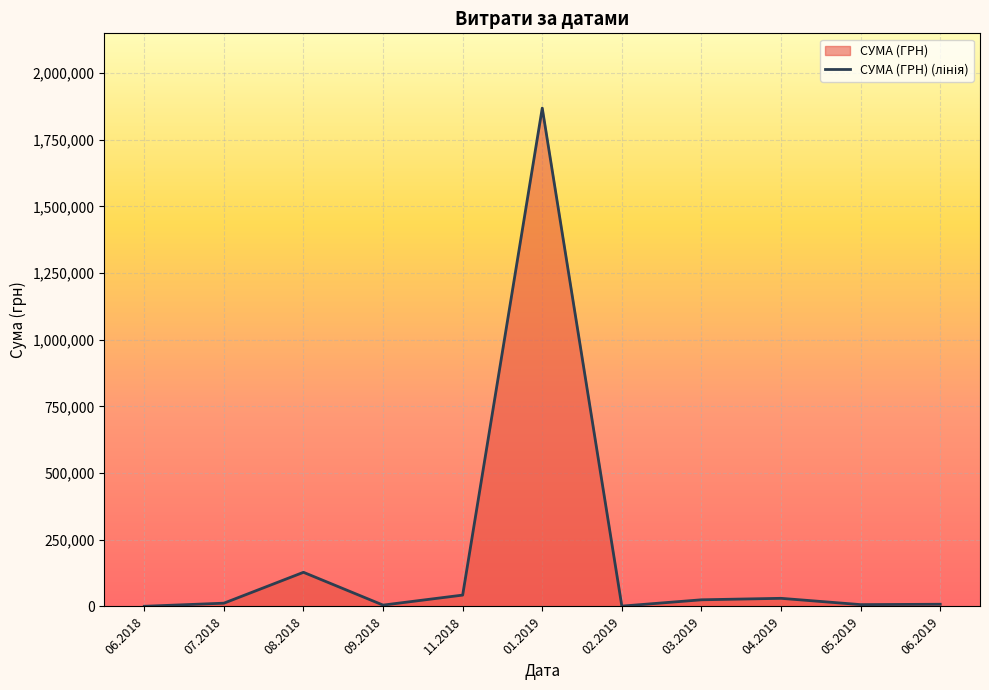

How many lines are shown in the chart?

1